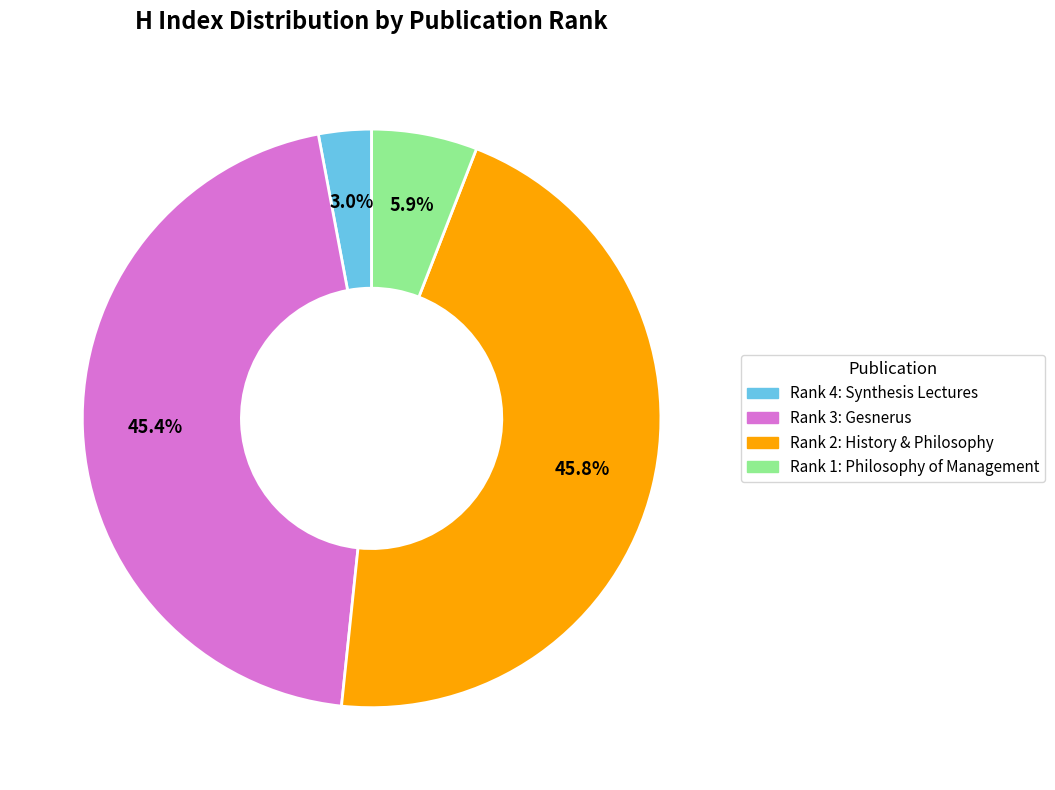

Count the number of slices in the pie.

4